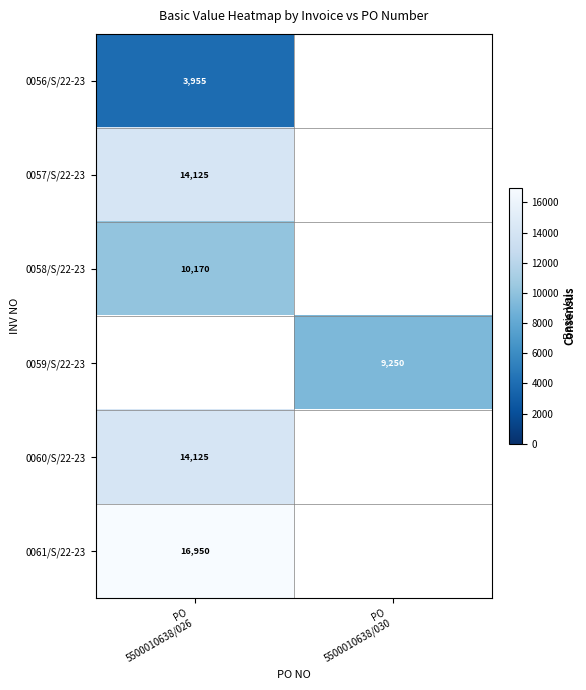

How many categories are shown in the chart?

2